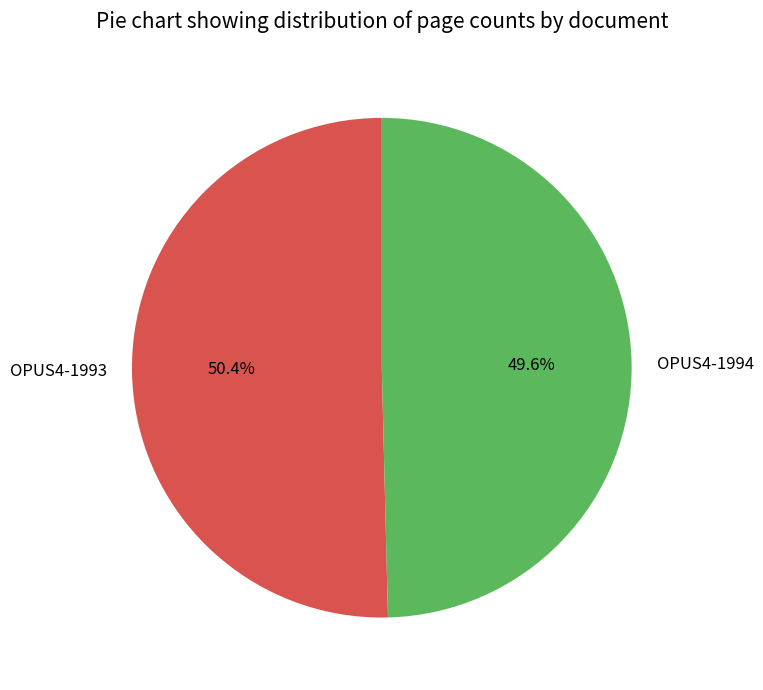

Is there any slice that represents more than half of the pie?

Yes